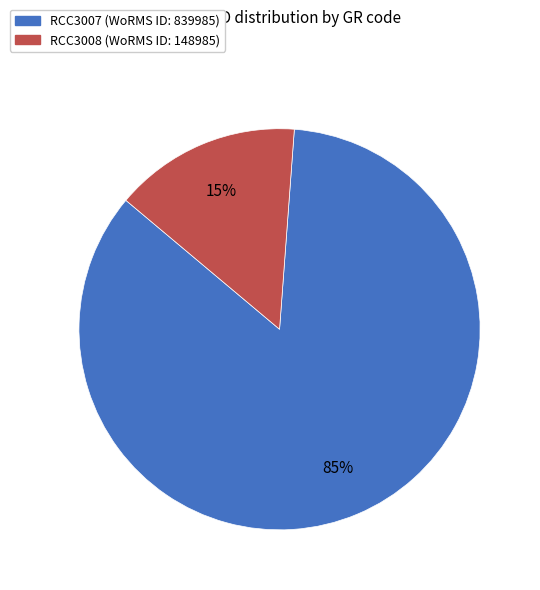

How many segments does this pie chart have?

2